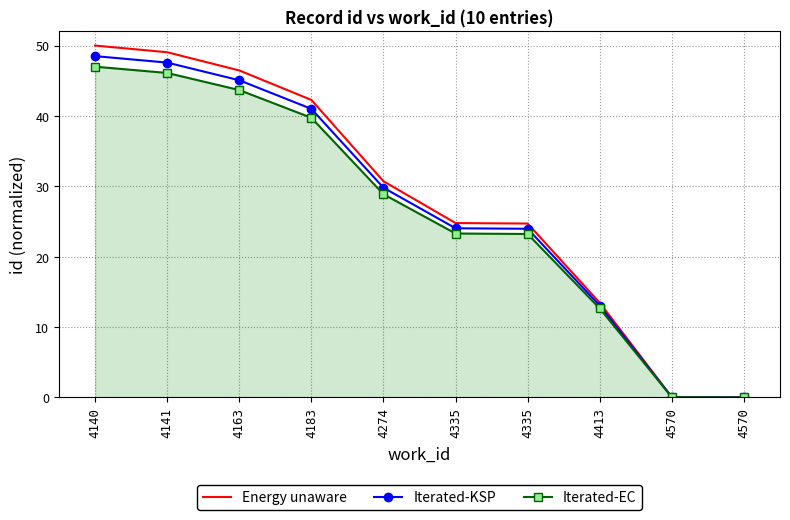

What are all the series names shown in the legend?

Energy unaware, Iterated-KSP, Iterated-EC